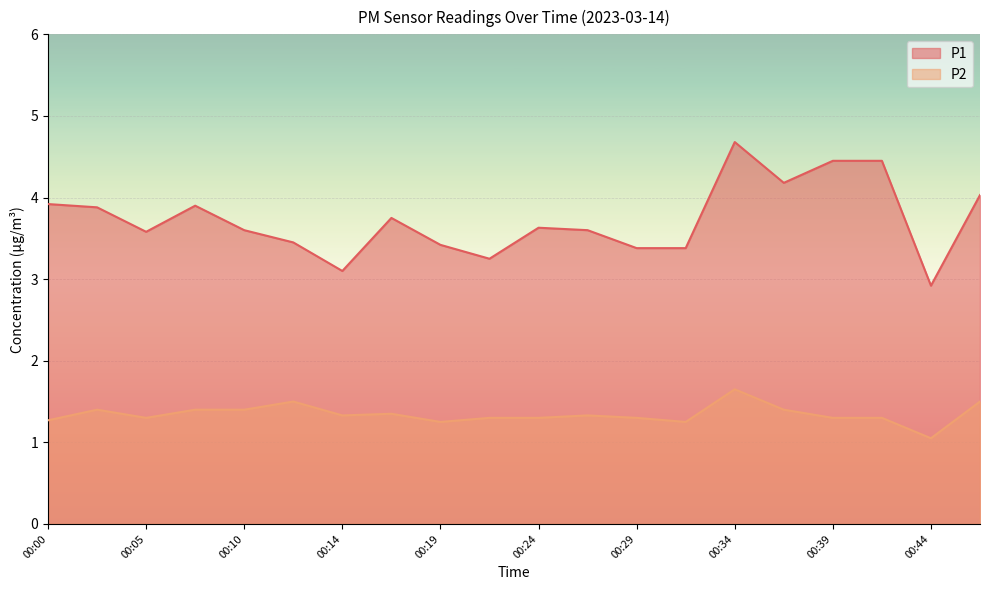

At how many categories does at least one series exceed 3?

19